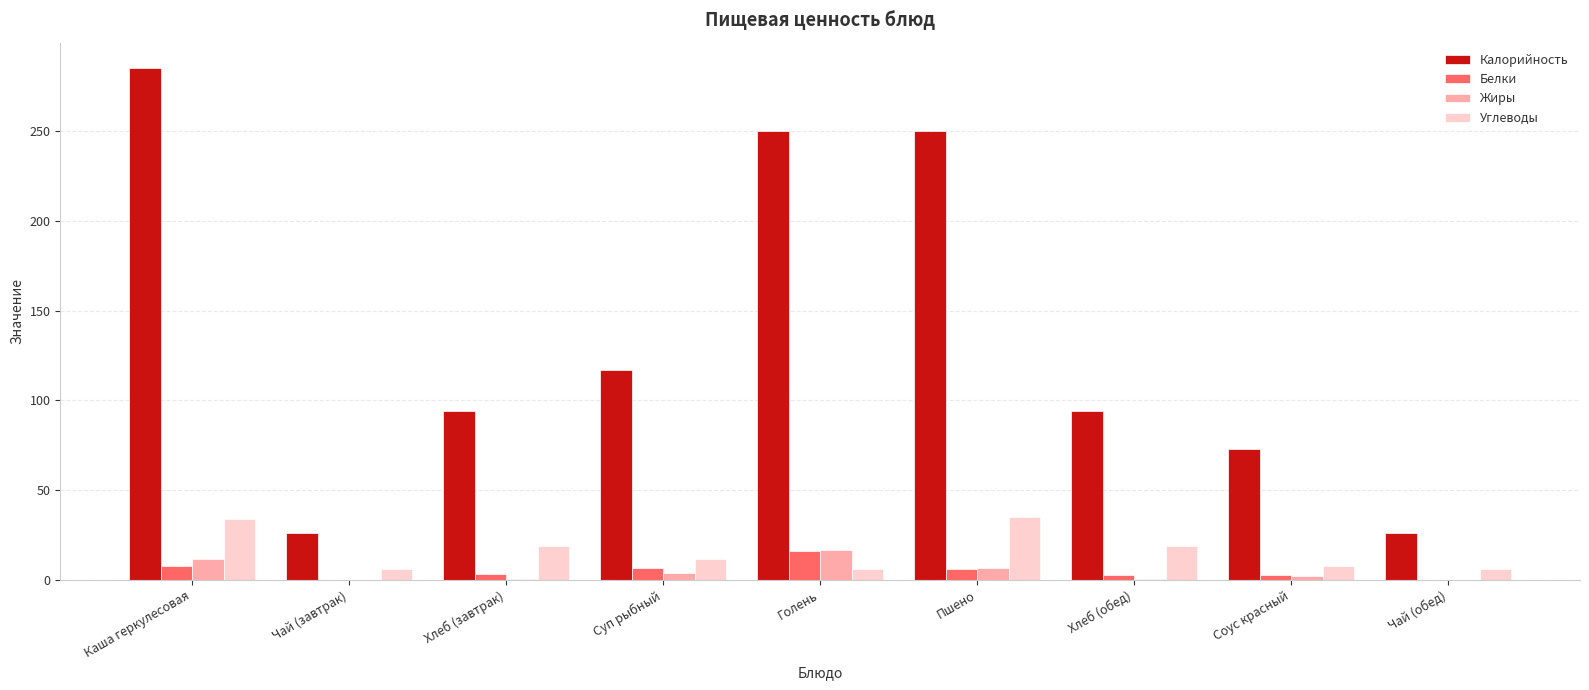

Does the chart contain stacked bars?

No